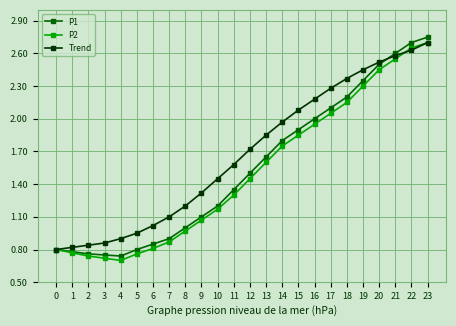

What is the highest value of the P2 series?

2.7